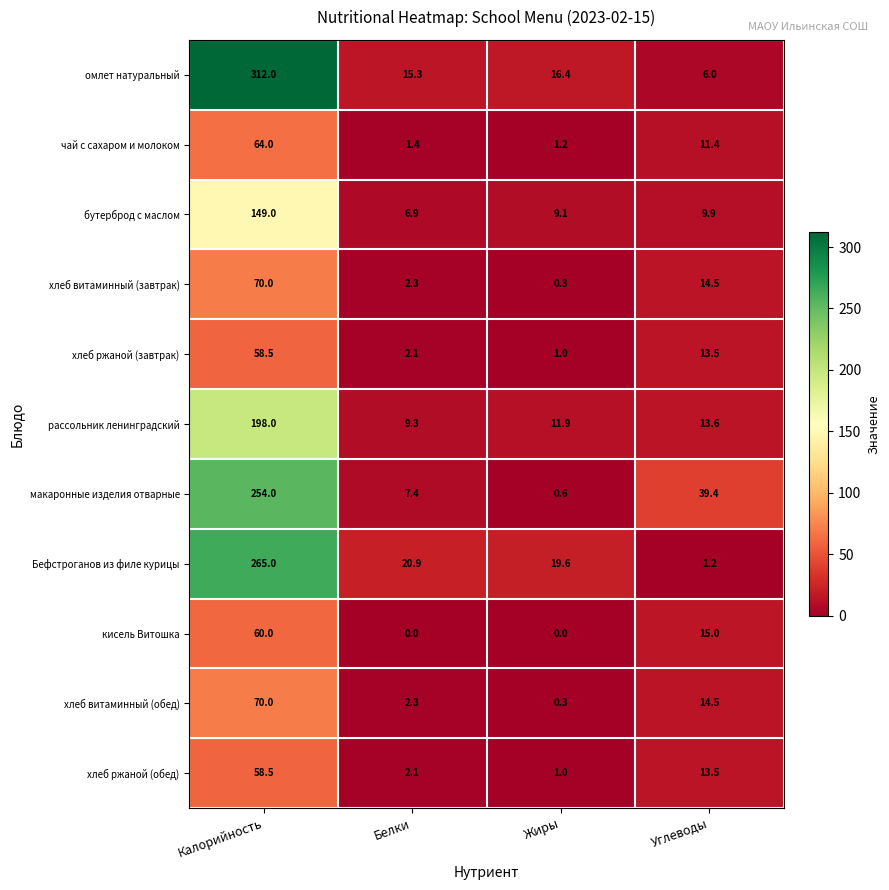

True or false: бутерброд с маслом has a value of 9.1 at Жиры.

True